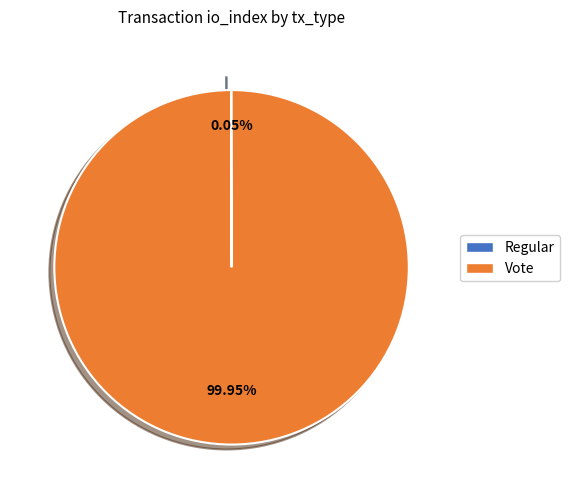

Does any single category account for the majority?

Yes